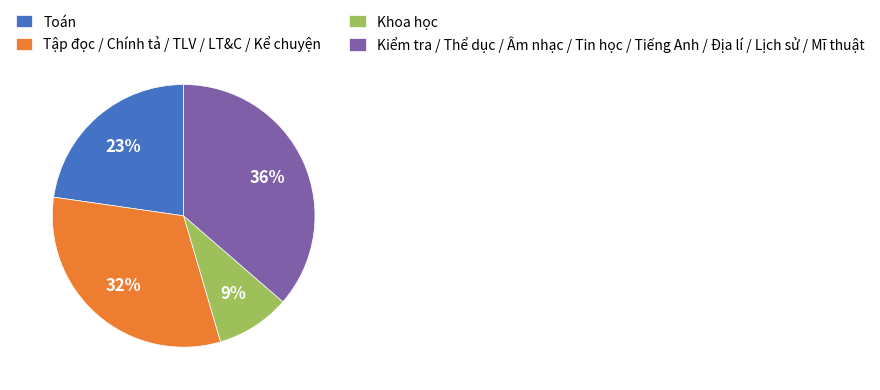

True or false: Kiểm tra / Thể dục / Âm nhạc / Tin học / Tiếng Anh / Địa lí / Lịch sử / Mĩ thuật accounts for 36% of the total.

True